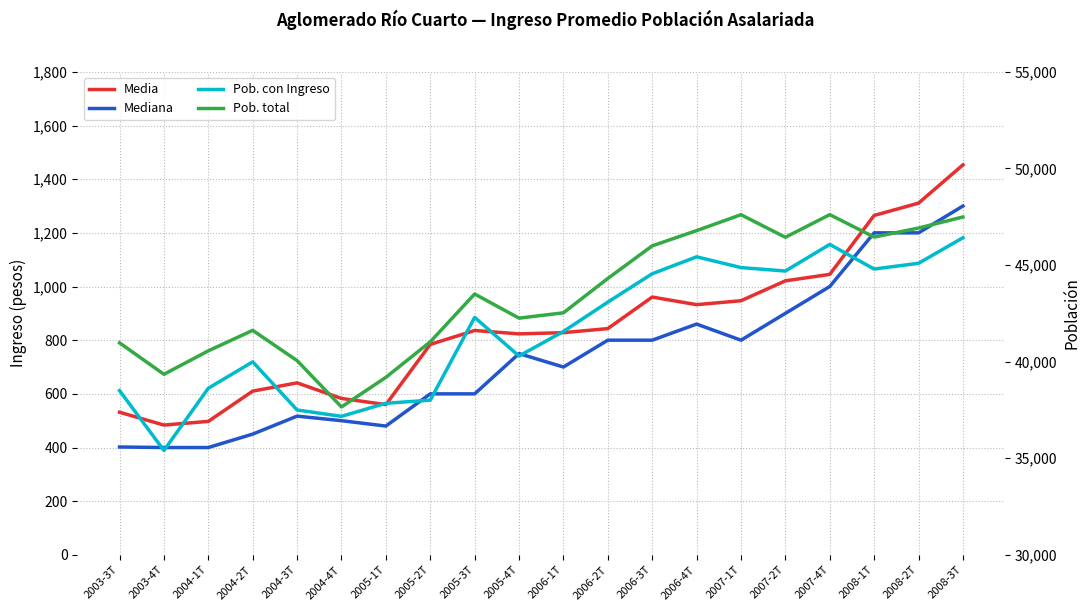

Read the Media value at 2003-4T.

483.7